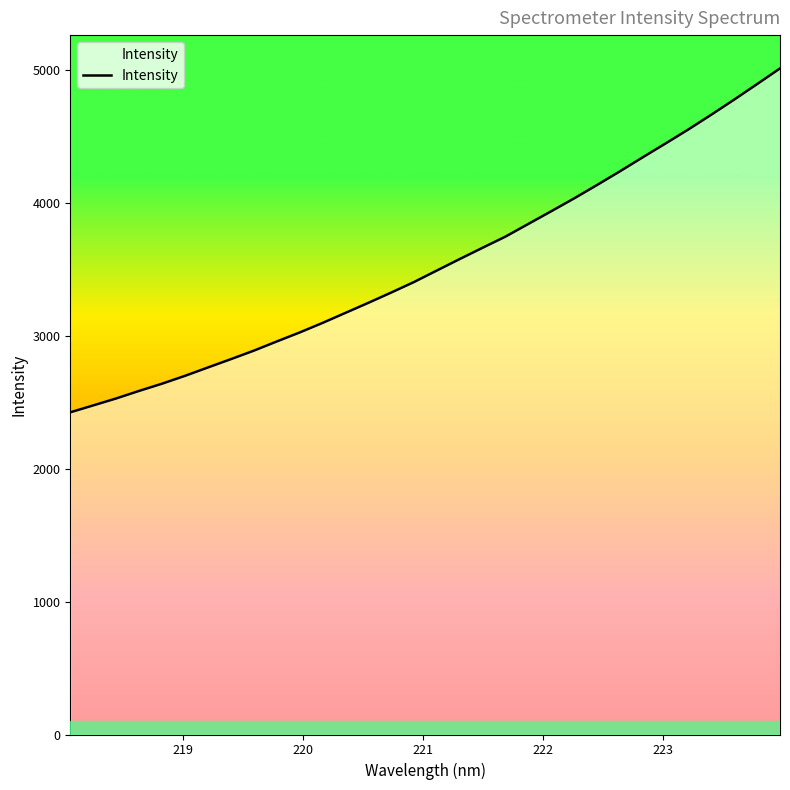

What is the difference between the maximum and minimum values?

2586.3